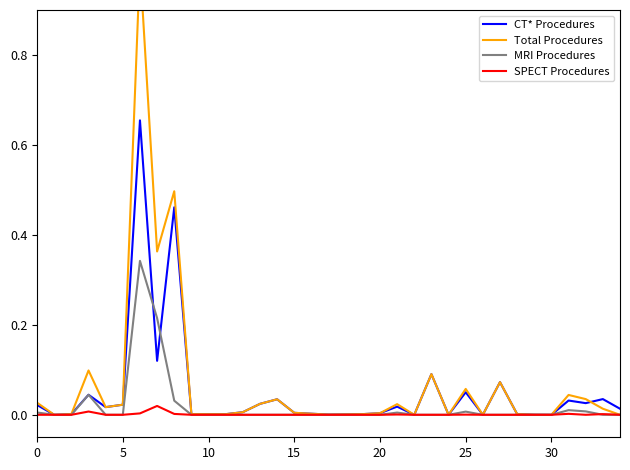

The value of CT* Procedures at 10 is 0.0. True or false?

True